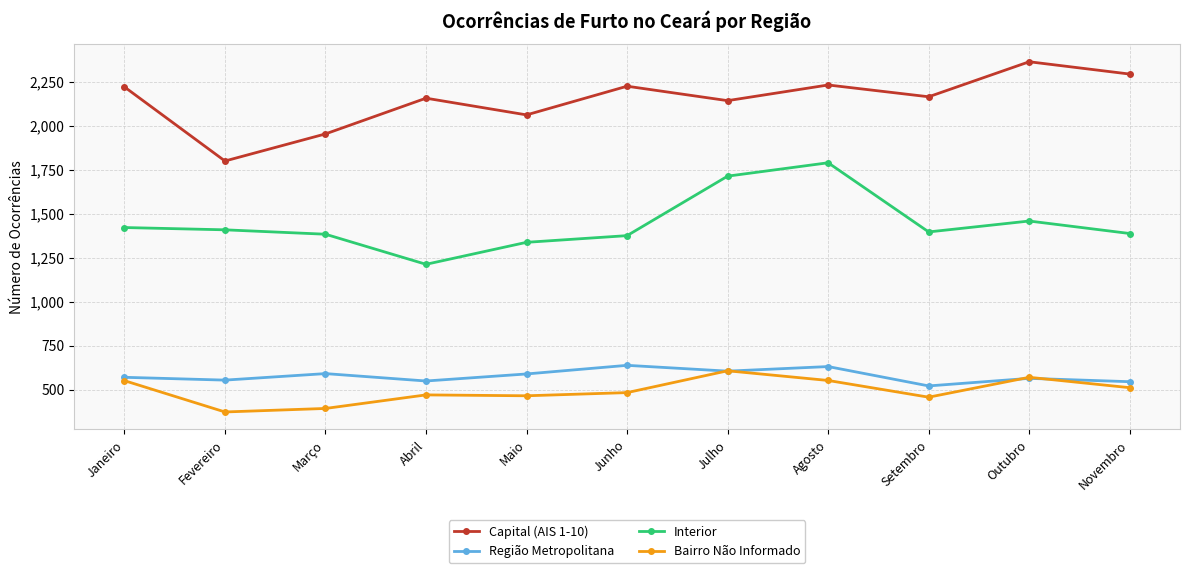

True or false: Capital (AIS 1-10) and Bairro Não Informado cross at least once.

False